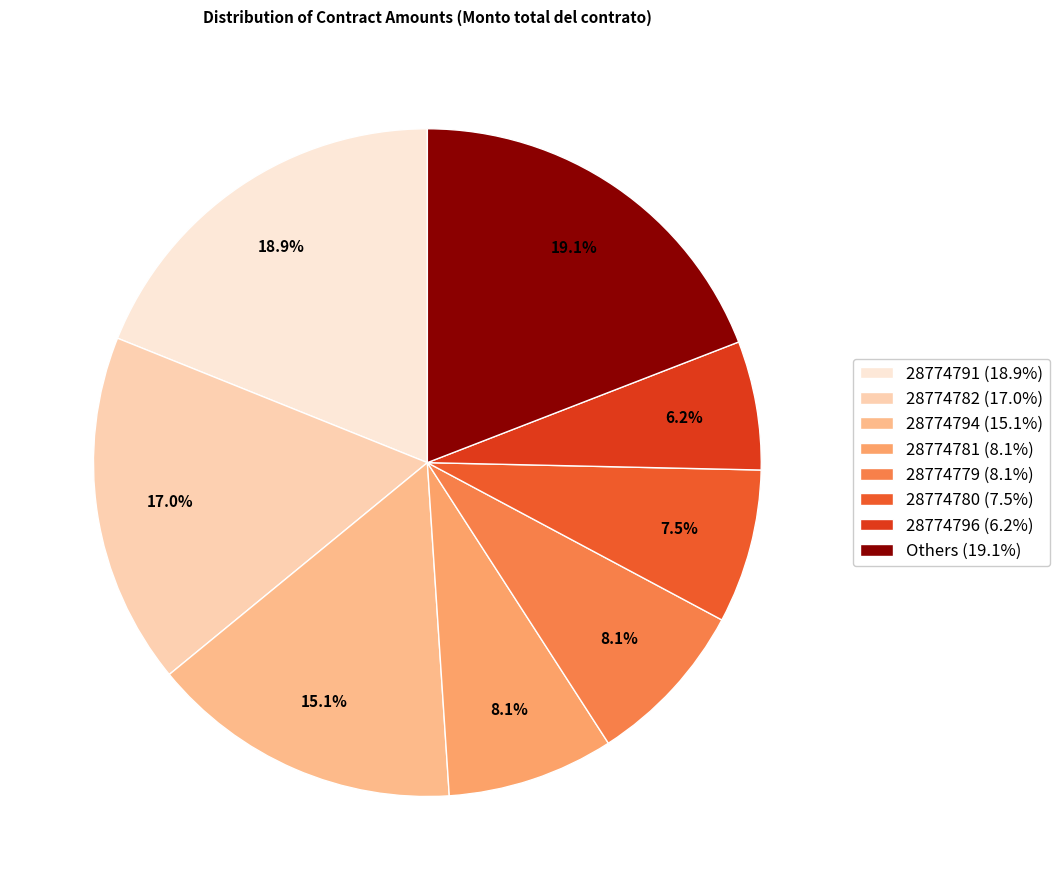

Does any single category account for the majority?

No